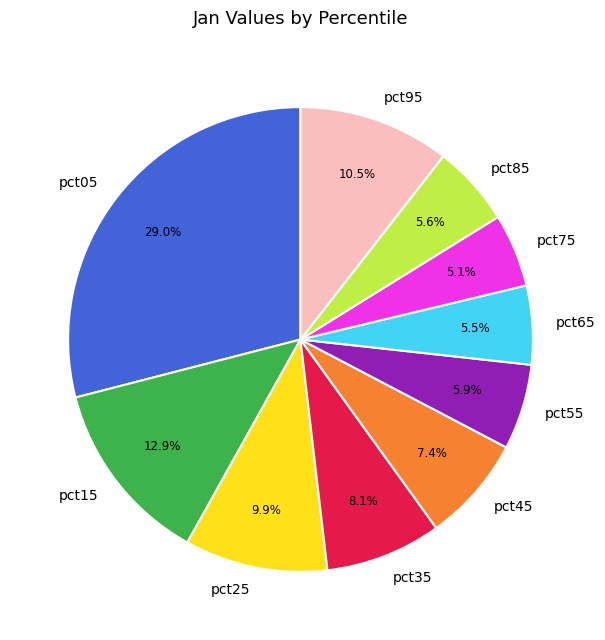

What is the total percentage of pct75 and pct85?

10.7%